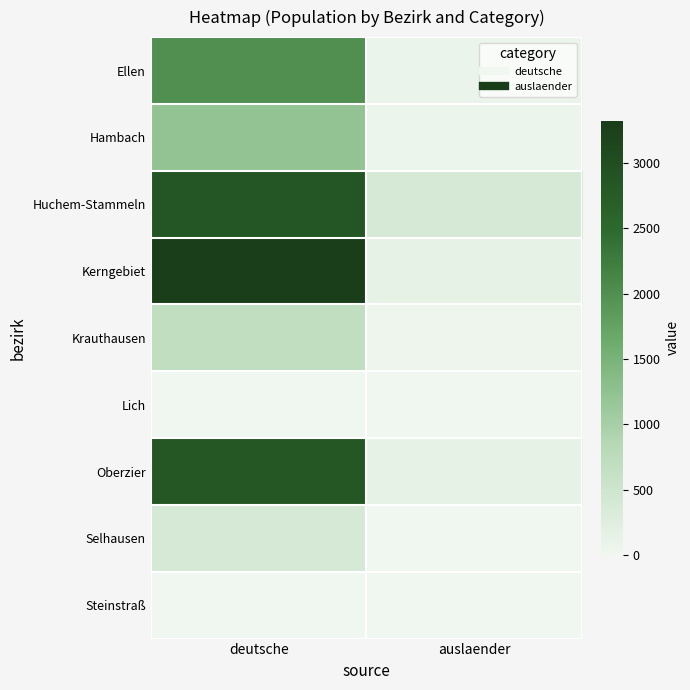

Reading right to left, extract all data points from this chart.

Ellen: auslaender=75	deutsche=2007
Hambach: auslaender=54	deutsche=1210
Huchem-Stammeln: auslaender=369	deutsche=2862
Kerngebiet: auslaender=132	deutsche=3325
Krauthausen: auslaender=43	deutsche=685
Lich: auslaender=1	deutsche=0
Oberzier: auslaender=134	deutsche=2822
Selhausen: auslaender=11	deutsche=382
Steinstraß: auslaender=1	deutsche=0